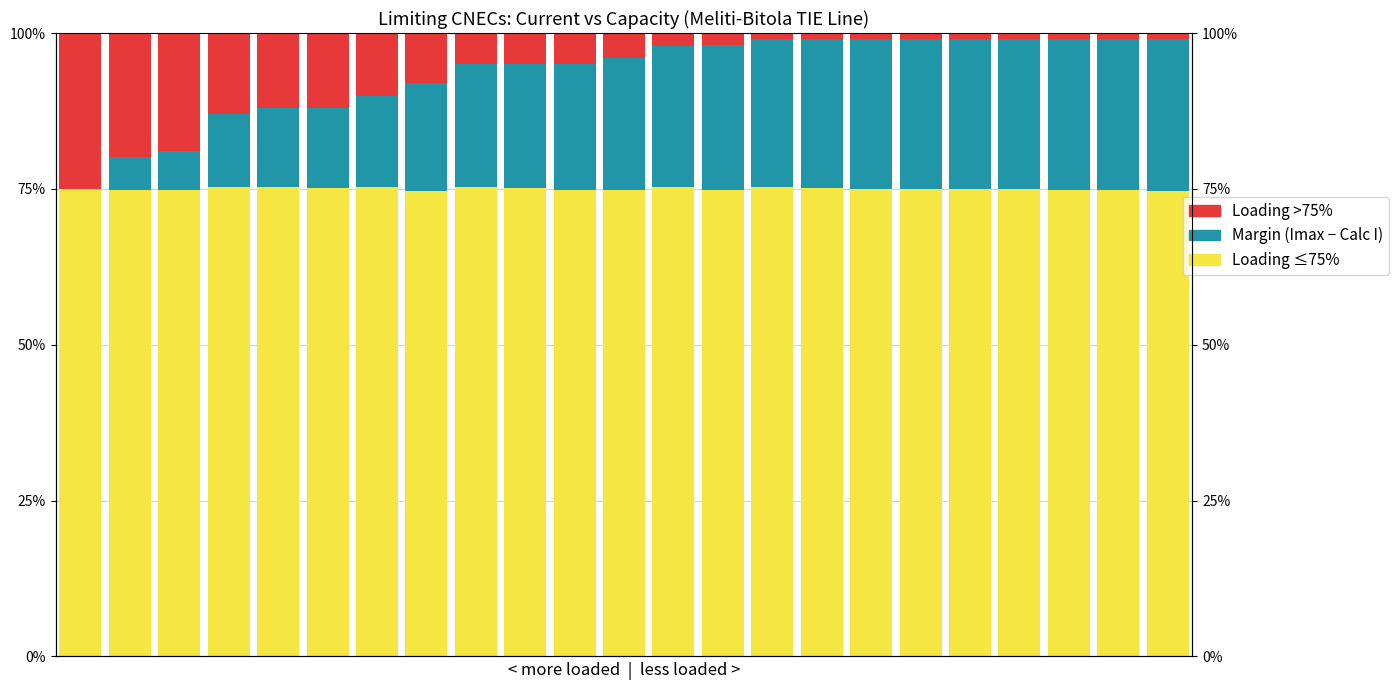

At which label is Loading >75% closest to 12?

5